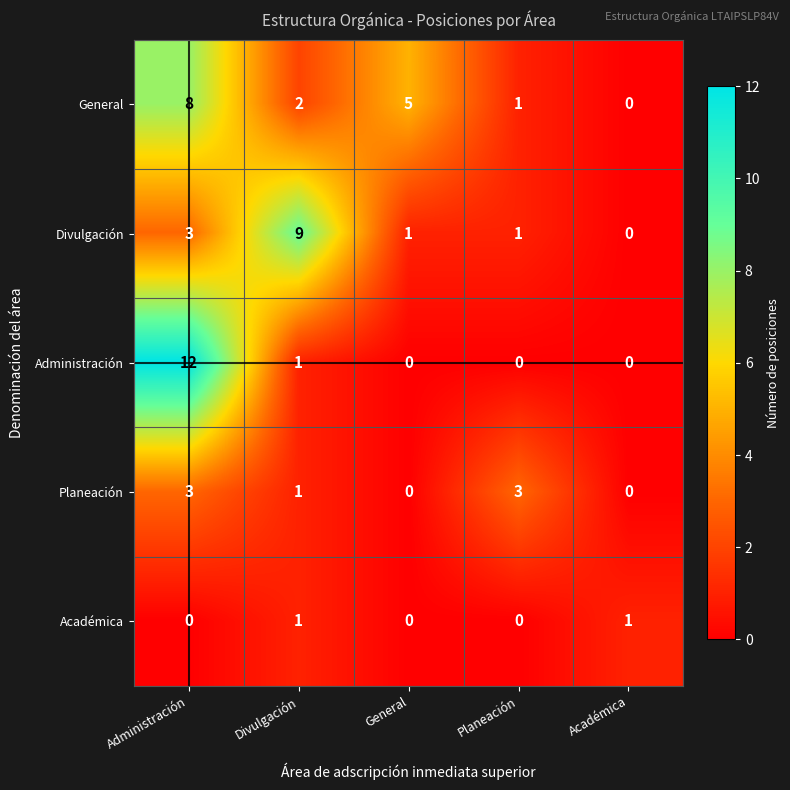

Is it true that Administración equals 7 at Administración?

False